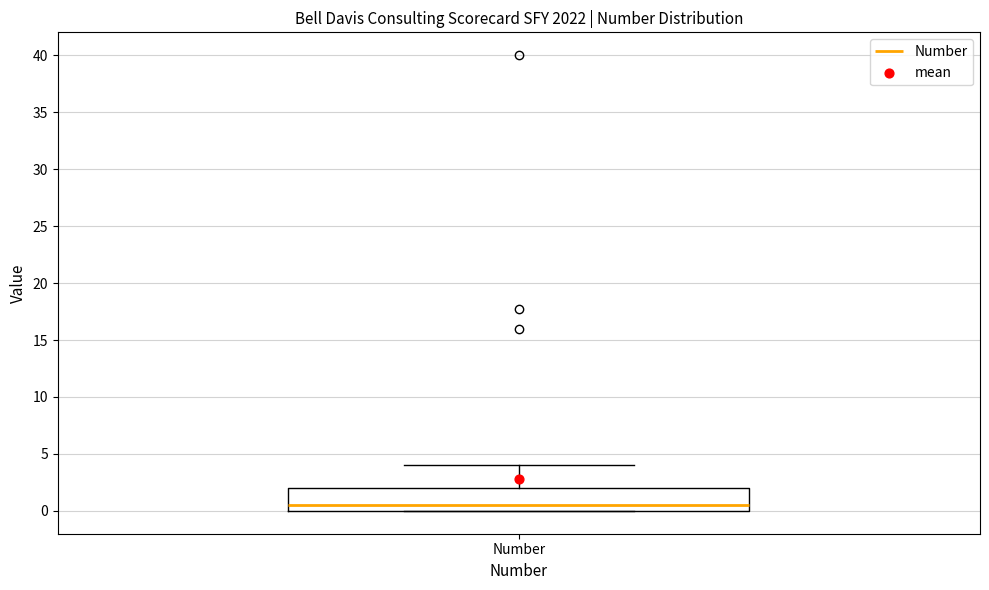

Where does the upper whisker of the box for Number end on the y-axis? The values are not printed on the chart, so give them approximately, as read against the axis.

4.0